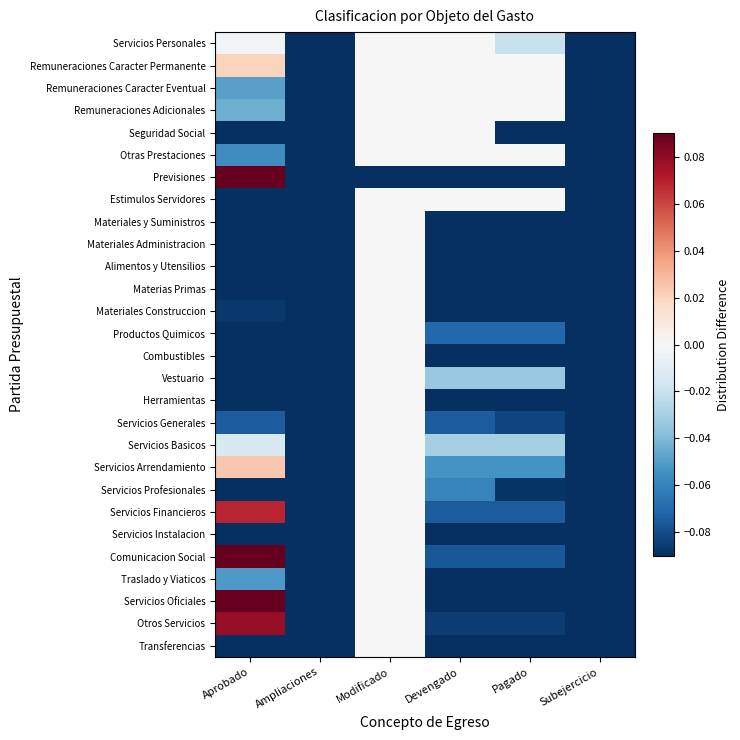

Which series has the largest range (max minus min)?

Previsiones